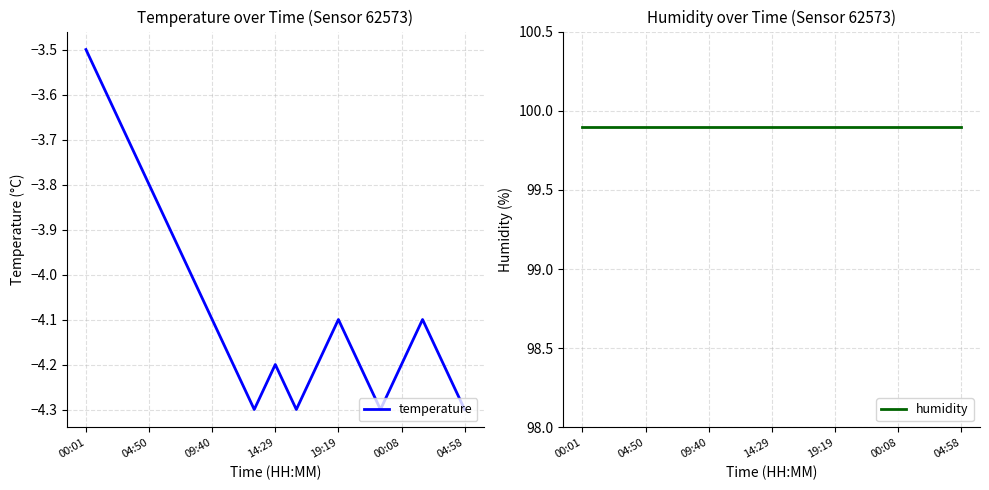

At which label is temperature closest to -3?

00:01